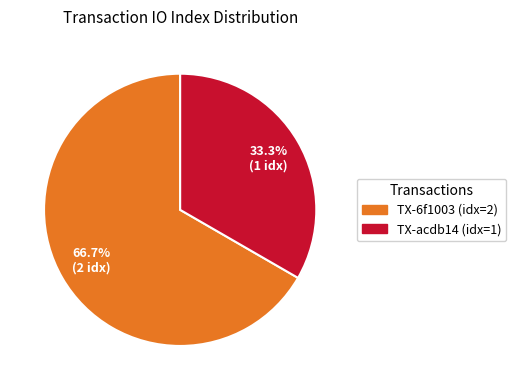

Is there any slice that represents more than half of the pie?

Yes